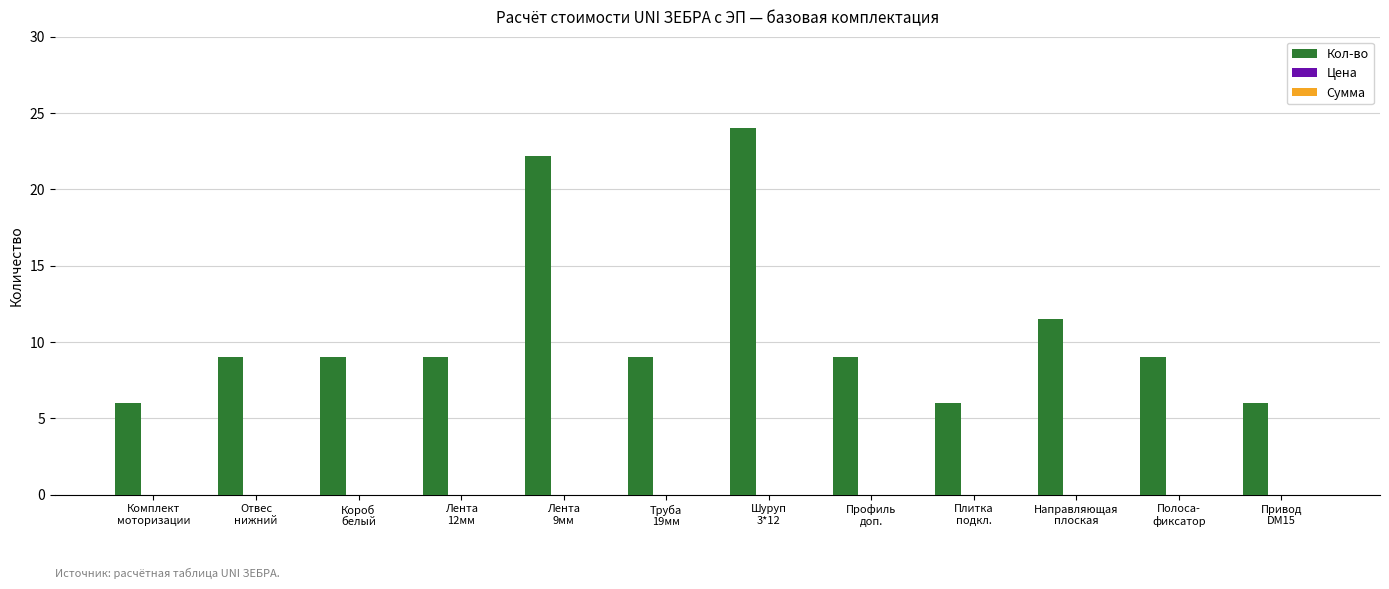

What is the difference between the second highest and second lowest values?

16.2